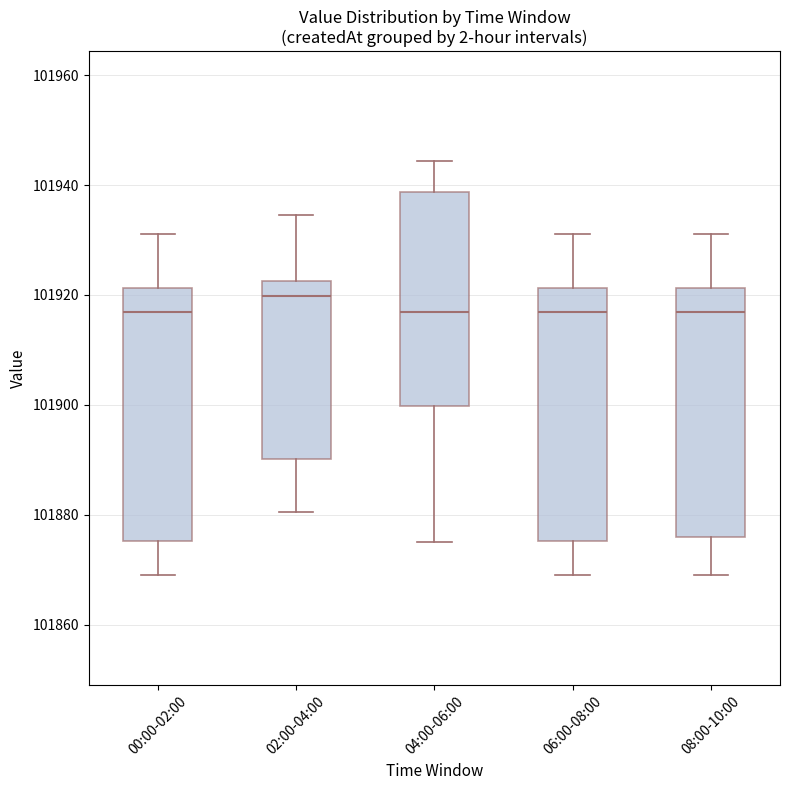

Reading left to right, transcribe this box plot: for each box, give where its median line is, the range the box spans, and where its two whiskers end, as read against the y-axis. The values are not printed on the chart, so give them approximately, as read against the axis.

00:00-02:00: median 101916, box 101876 to 101922, whiskers 101868 to 101932
02:00-04:00: median 101920, box 101890 to 101922, whiskers 101880 to 101934
04:00-06:00: median 101916, box 101900 to 101938, whiskers 101876 to 101944
06:00-08:00: median 101916, box 101876 to 101922, whiskers 101868 to 101932
08:00-10:00: median 101916, box 101876 to 101922, whiskers 101868 to 101932